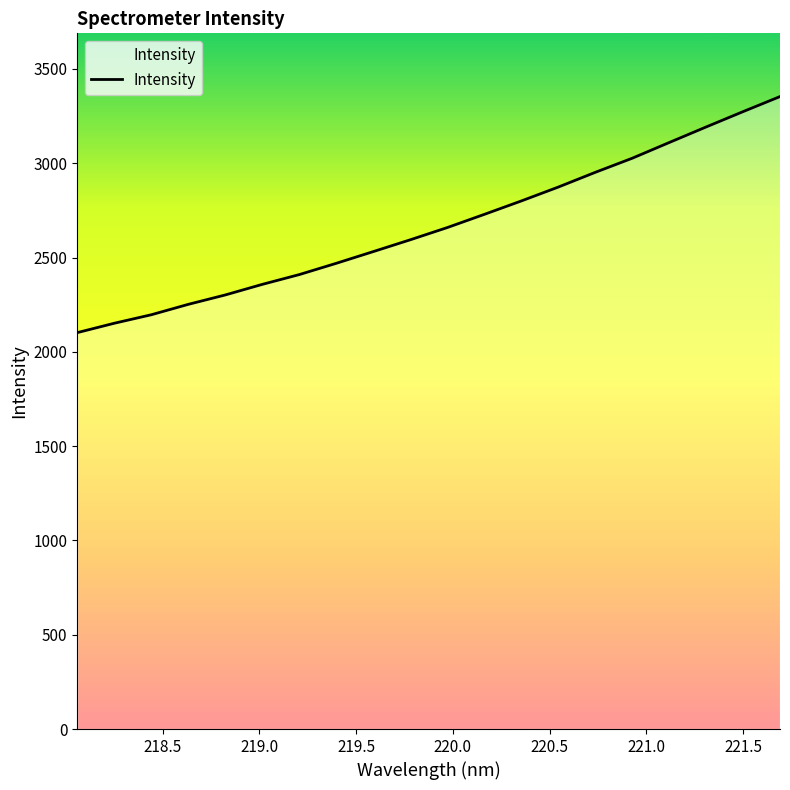

What is the smallest value displayed?

2101.8